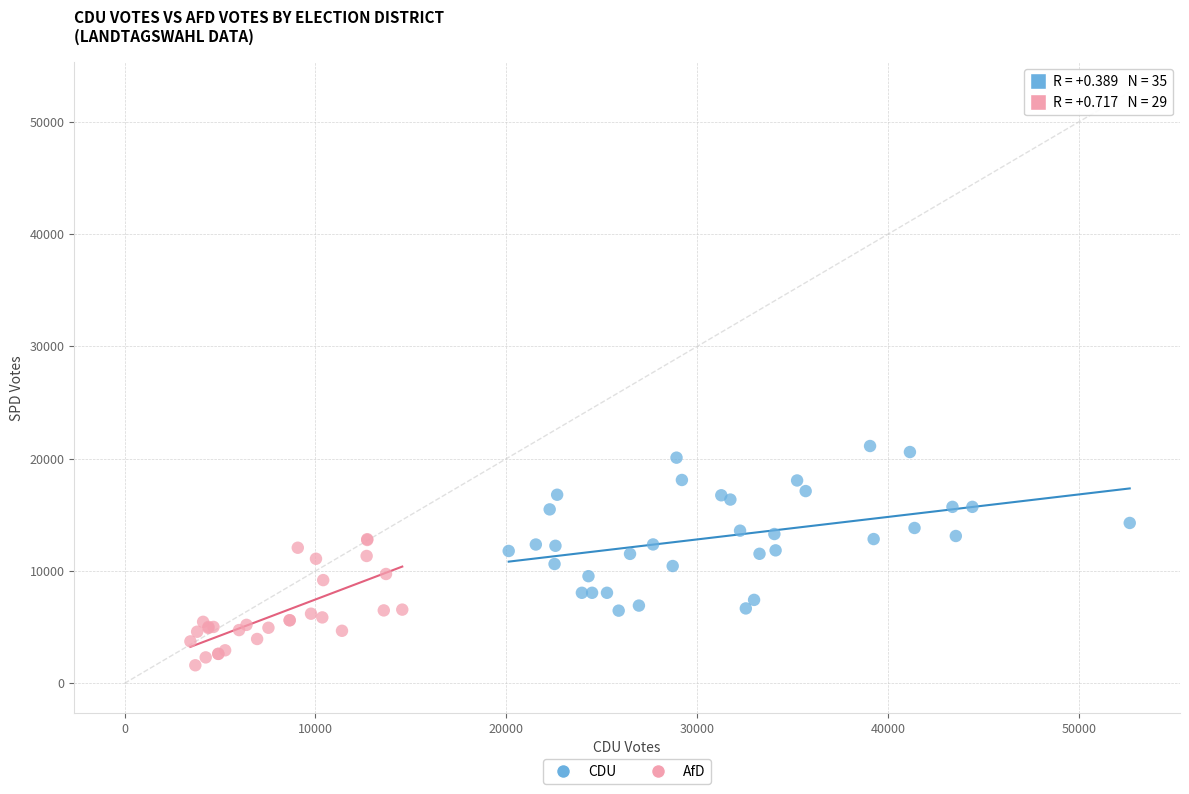

Which series contains the lowest Y value?

AfD